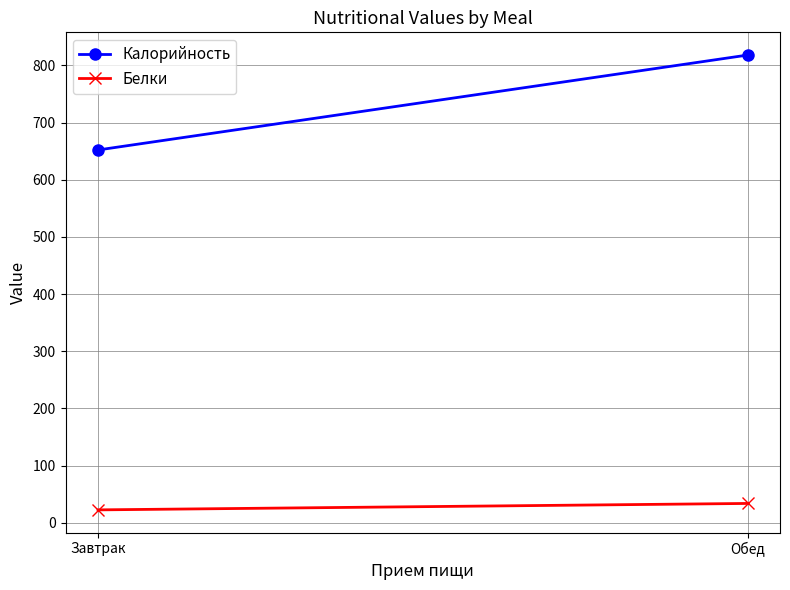

Reading left to right, transcribe all the data shown in this chart.

Калорийность: Завтрак=652.0	Обед=818.0
Белки: Завтрак=22.5	Обед=33.7